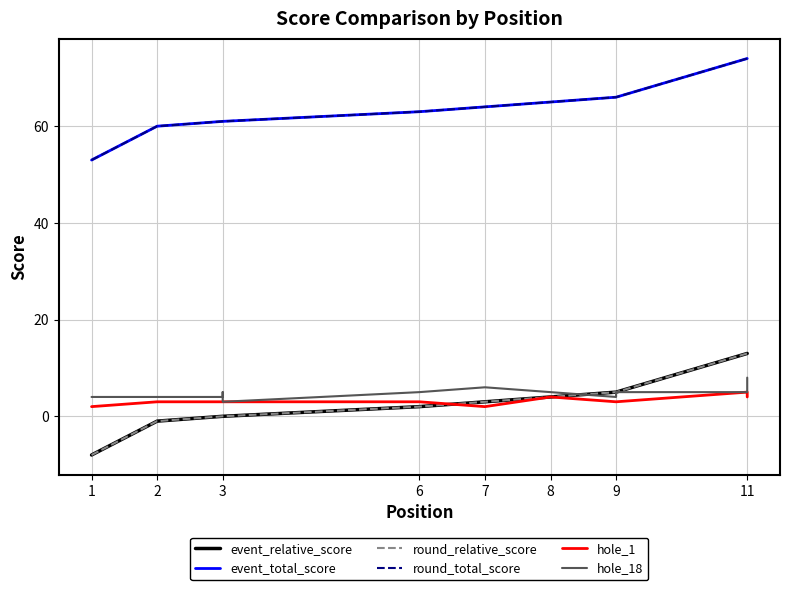

Between 1 and 9, which series saw the biggest shift?

event_relative_score